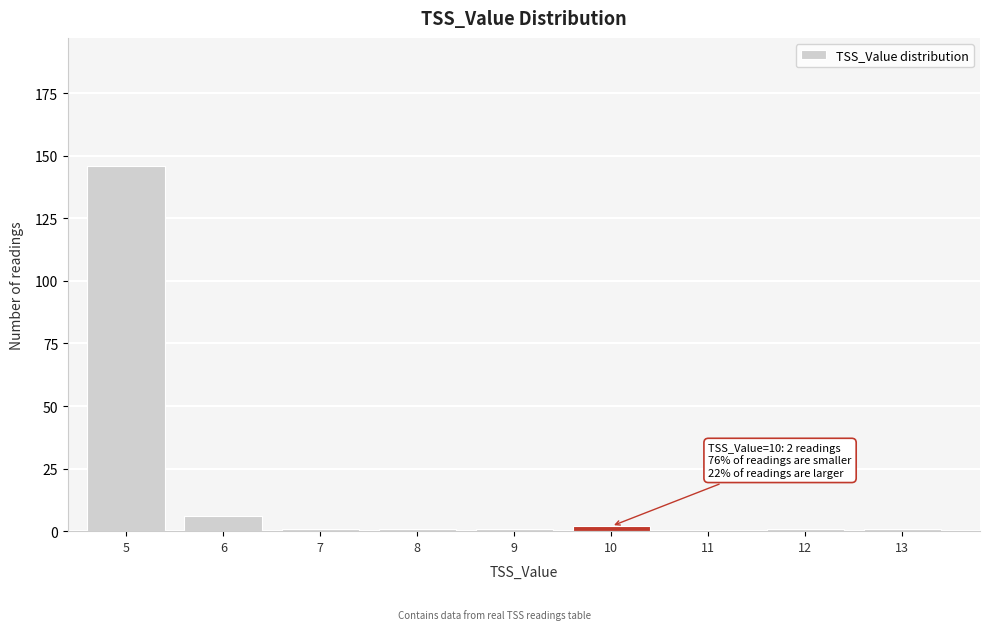

Reading left to right, what are all the values shown in this chart?

5=146	6=6	7=1	8=1	9=1	10=2	11=0	12=1	13=1